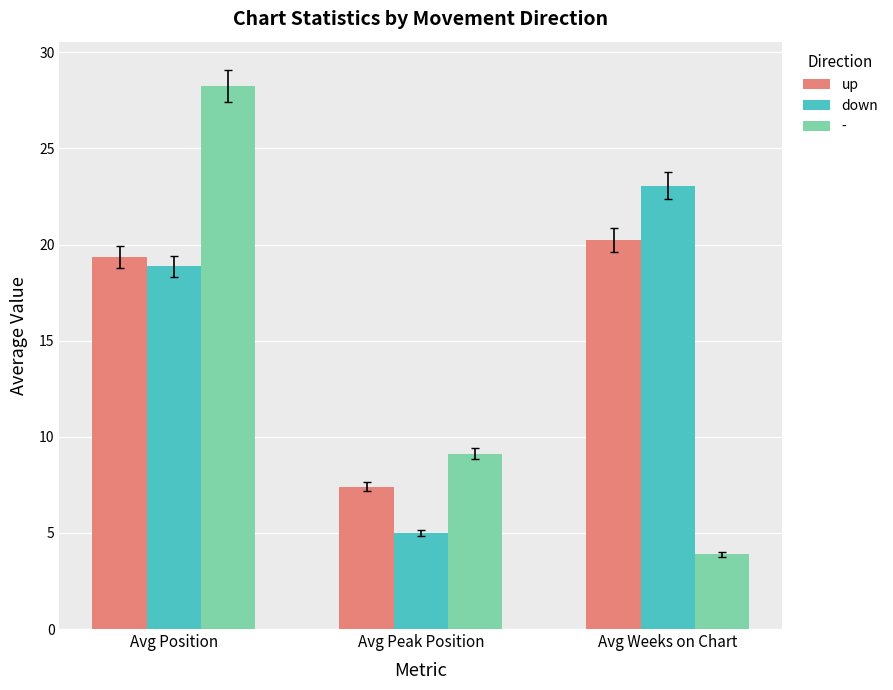

True or false: up has a value of 13.7 at Avg Weeks on Chart.

False